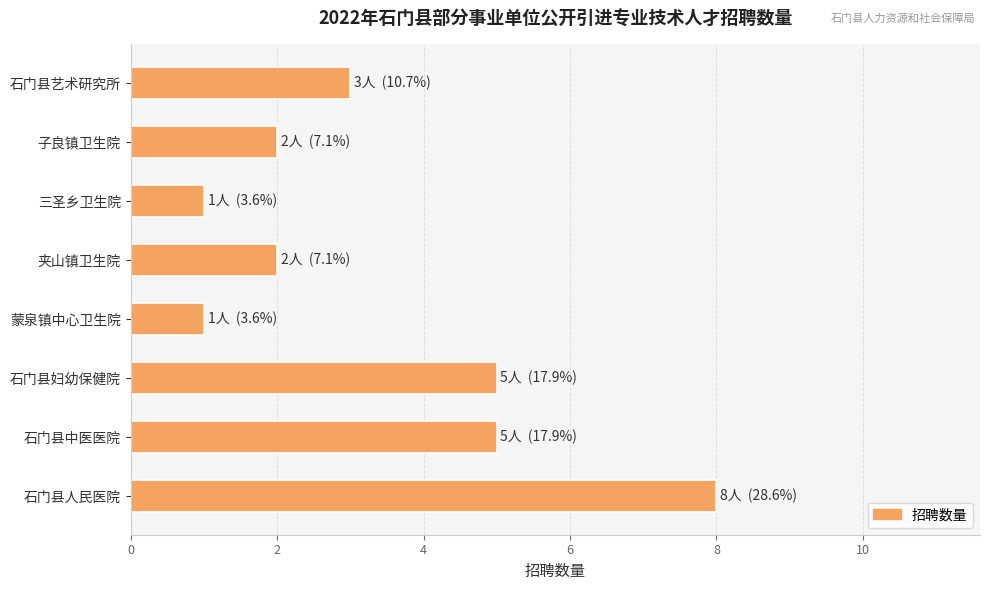

Reading bottom to top, list all the values displayed in this chart.

8	5	5	1	2	1	2	3